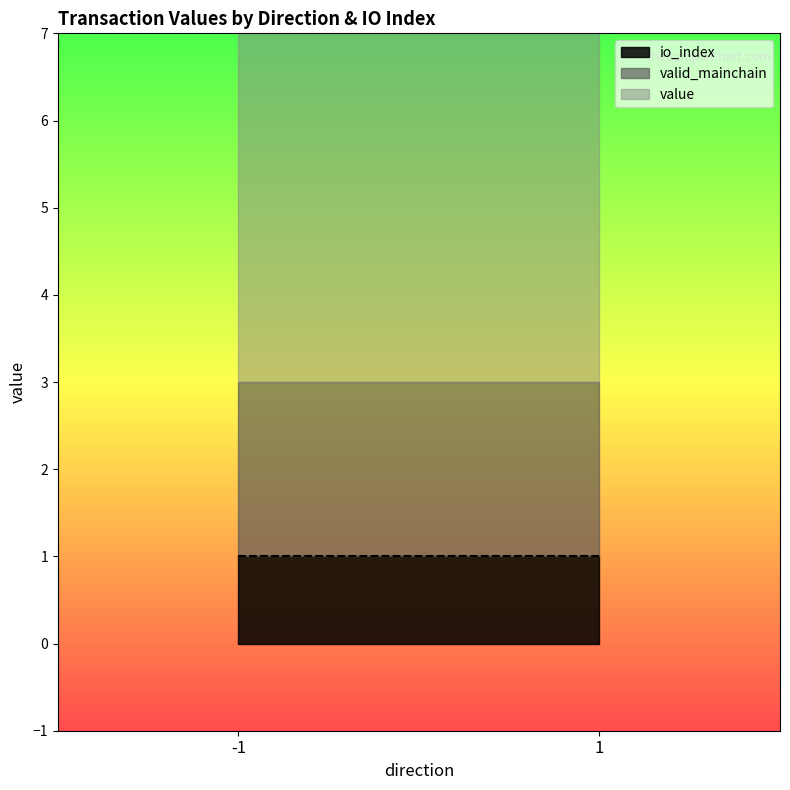

Which series has the widest spread of values?

value